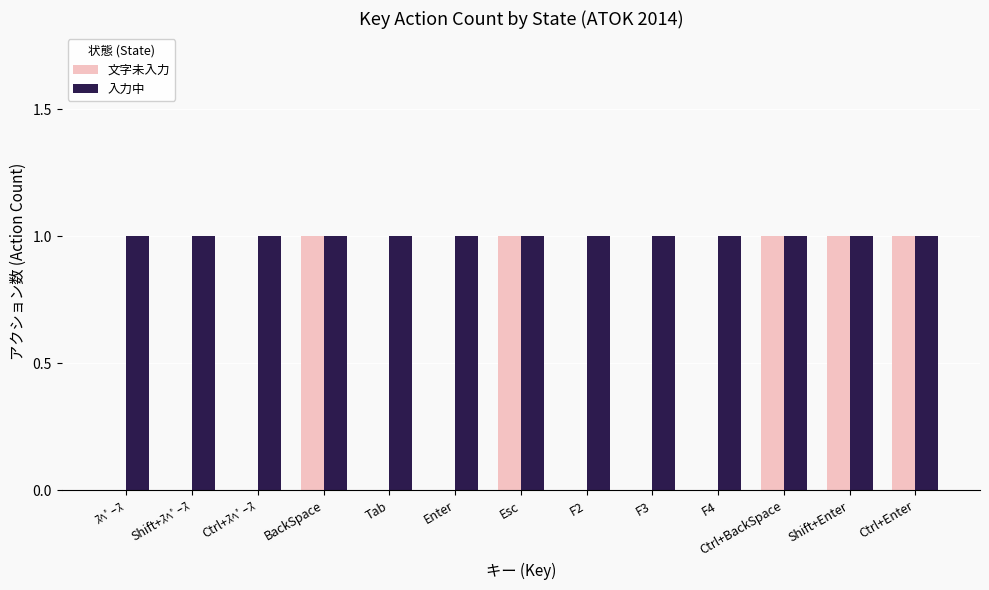

What value does the 入力中 series have at ｽﾍﾟｰｽ?

1